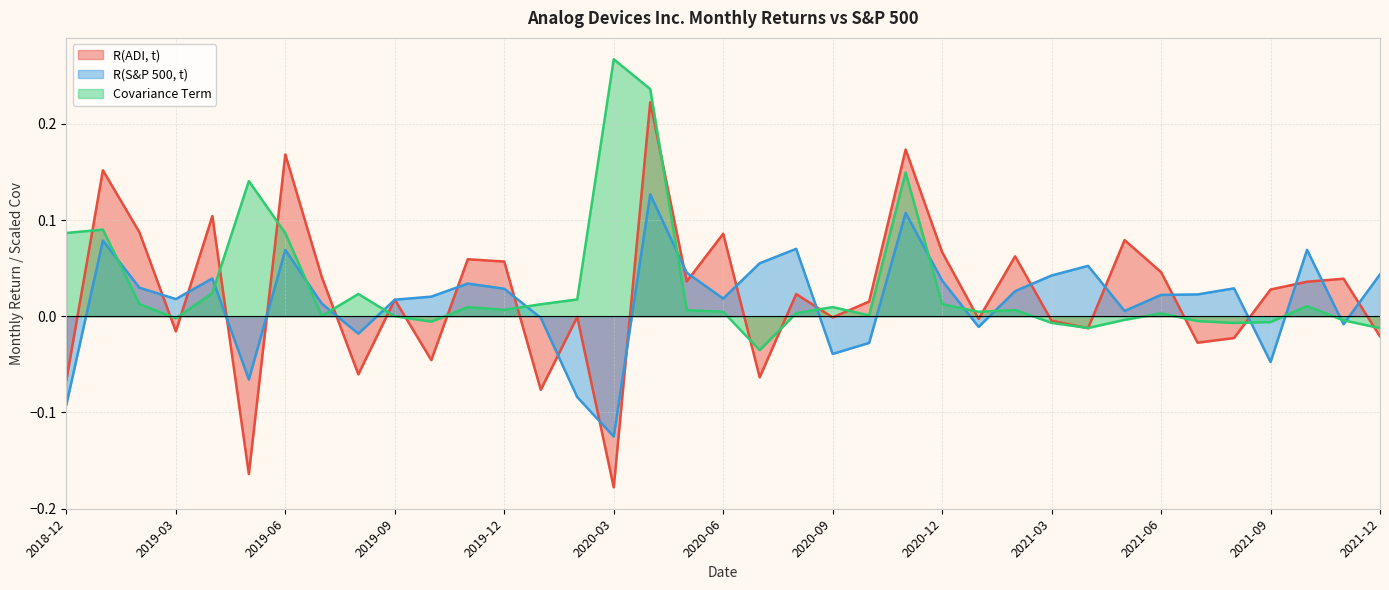

The R(S&P 500, t) series shows 0.0 at 2021-02. True or false?

False